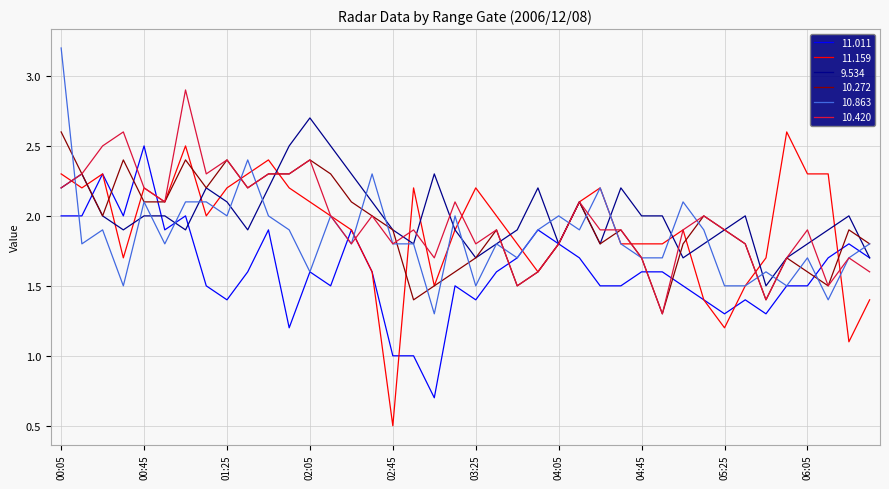

What is the maximum value for 10.863?

3.2